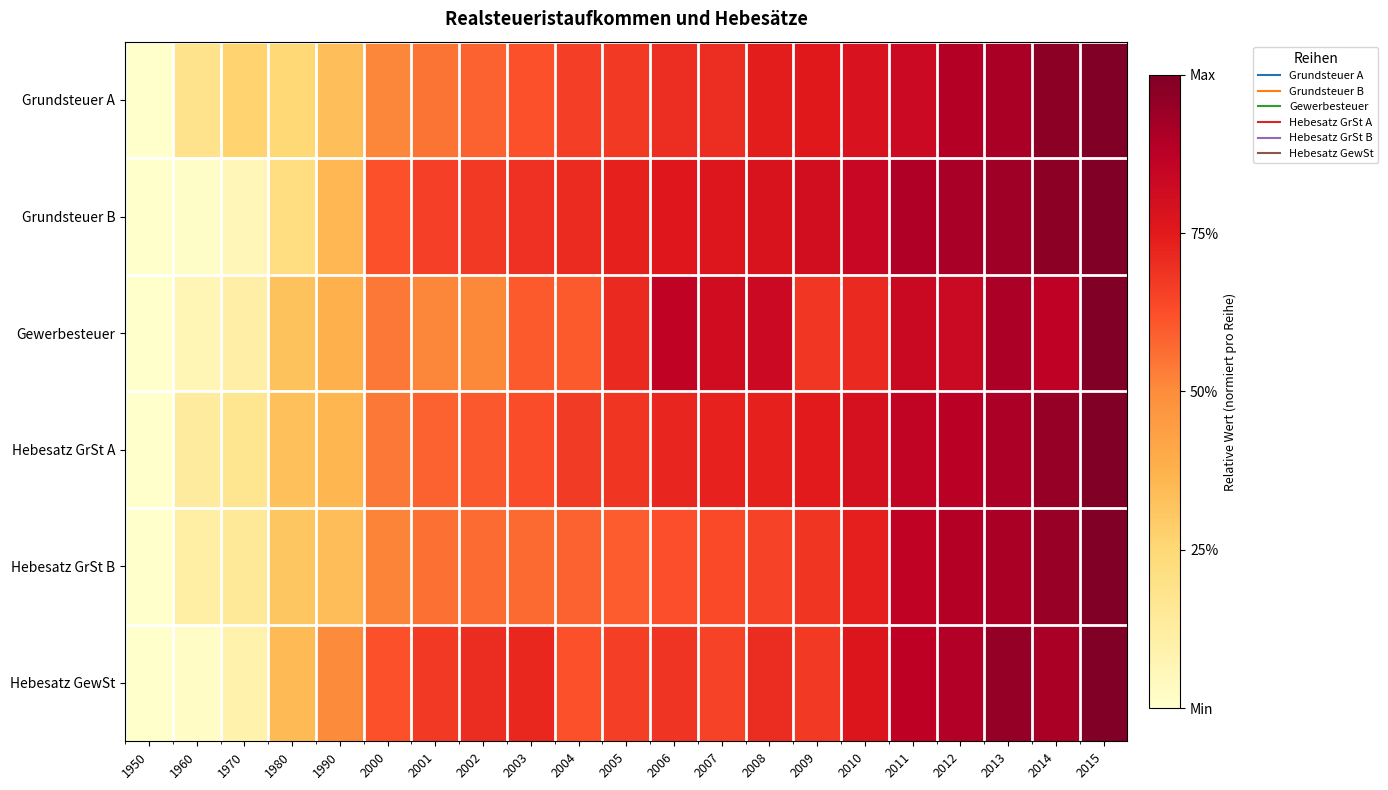

What is the spread (max minus min) of values at 2014?

0.1